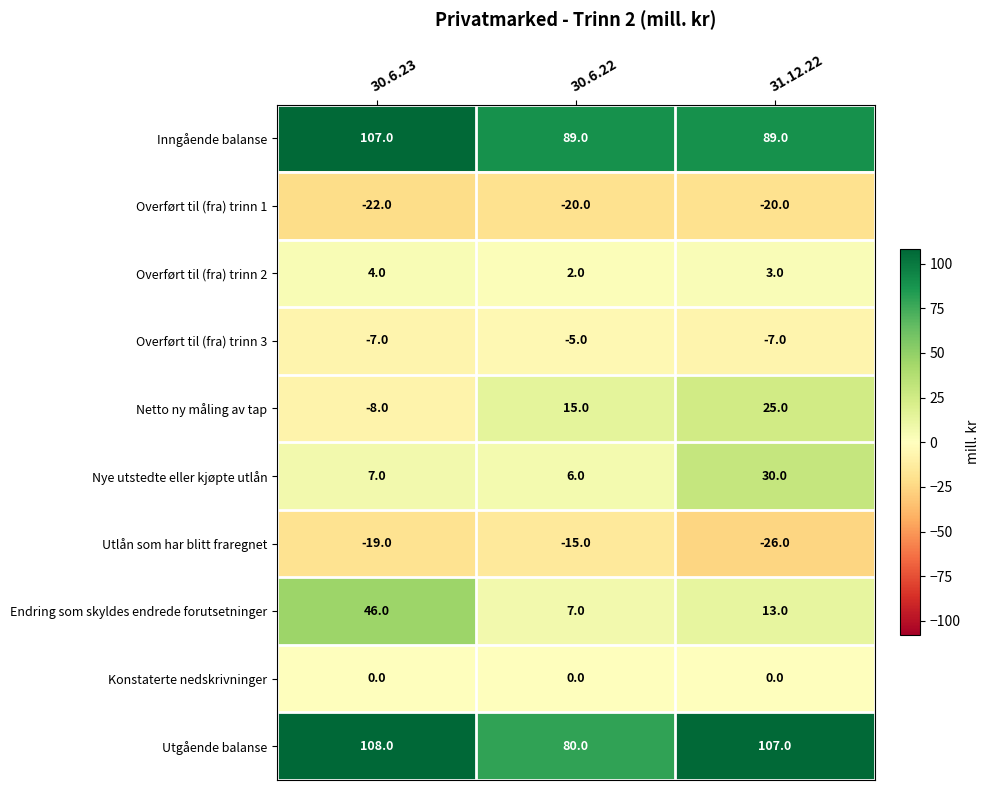

At 30.6.23, list the series in order from largest to smallest.

Utgående balanse, Inngående balanse, Endring som skyldes endrede forutsetninger, Nye utstedte eller kjøpte utlån, Overført til (fra) trinn 2, Konstaterte nedskrivninger, Overført til (fra) trinn 3, Netto ny måling av tap, Utlån som har blitt fraregnet, Overført til (fra) trinn 1